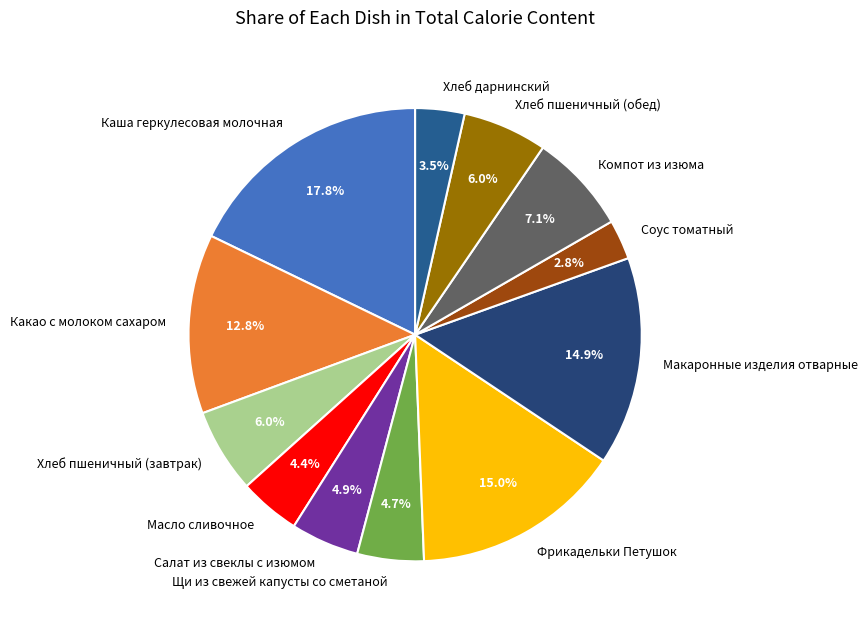

Is there a majority slice in this chart?

No